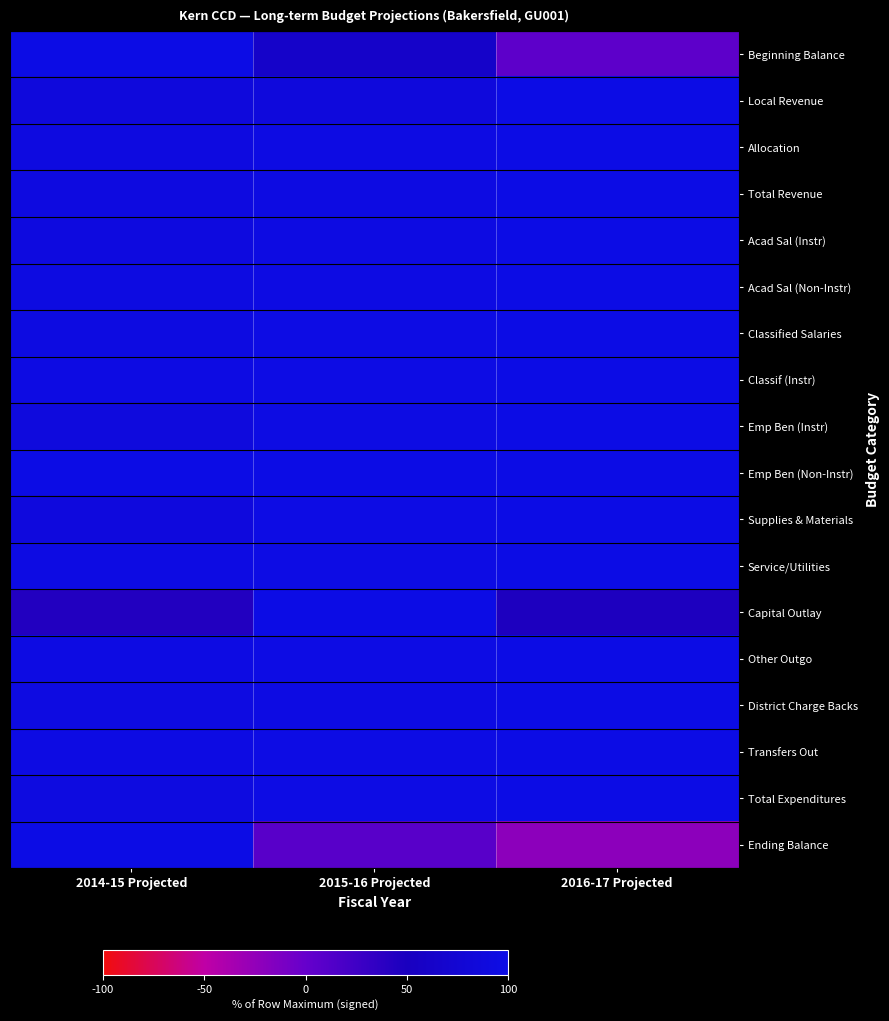

What is the greatest value displayed?

100.0